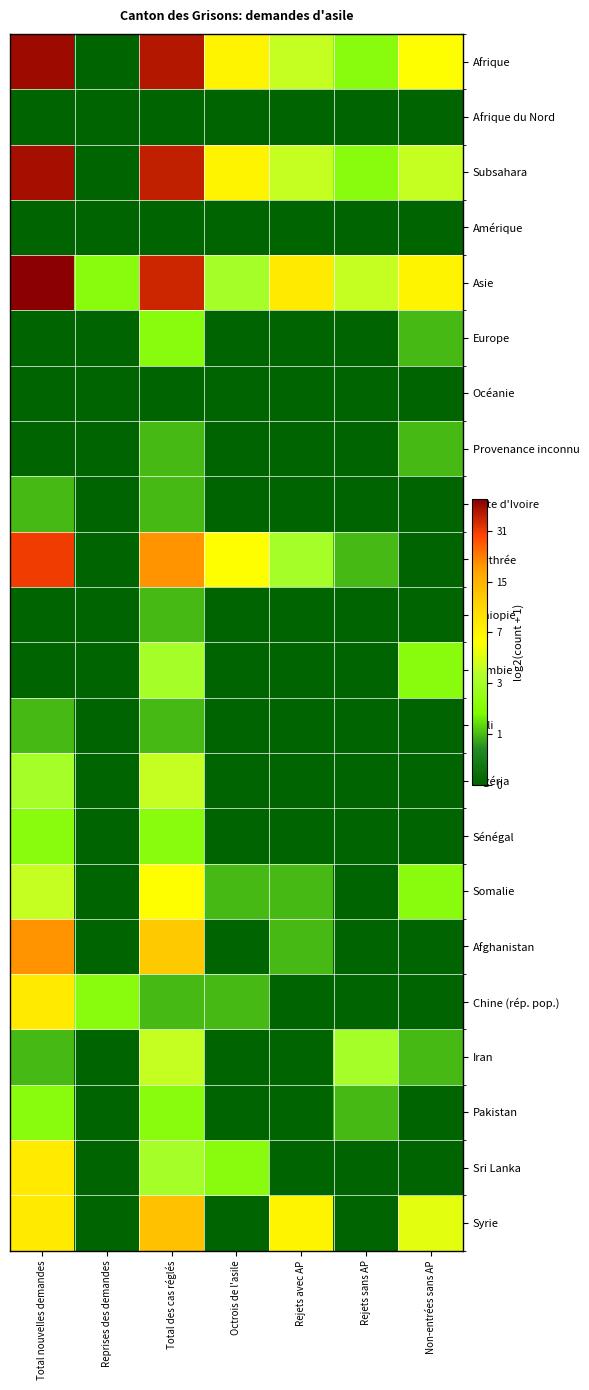

Reading left to right, transcribe all the data shown in this chart.

Afrique: Total nouvelles demandes=5.5	Reprises des demandes=0.0	Total des cas réglés=5.4	Octrois de l'asile=3.0	Rejets avec AP=2.3	Rejets sans AP=1.6	Non-entrées sans AP=2.8
Afrique du Nord: Total nouvelles demandes=0.0	Reprises des demandes=0.0	Total des cas réglés=0.0	Octrois de l'asile=0.0	Rejets avec AP=0.0	Rejets sans AP=0.0	Non-entrées sans AP=0.0
Subsahara: Total nouvelles demandes=5.5	Reprises des demandes=0.0	Total des cas réglés=5.3	Octrois de l'asile=3.0	Rejets avec AP=2.3	Rejets sans AP=1.6	Non-entrées sans AP=2.3
Amérique: Total nouvelles demandes=0.0	Reprises des demandes=0.0	Total des cas réglés=0.0	Octrois de l'asile=0.0	Rejets avec AP=0.0	Rejets sans AP=0.0	Non-entrées sans AP=0.0
Asie: Total nouvelles demandes=5.6	Reprises des demandes=1.6	Total des cas réglés=5.2	Octrois de l'asile=2.0	Rejets avec AP=3.2	Rejets sans AP=2.3	Non-entrées sans AP=3.0
Europe: Total nouvelles demandes=0.0	Reprises des demandes=0.0	Total des cas réglés=1.6	Octrois de l'asile=0.0	Rejets avec AP=0.0	Rejets sans AP=0.0	Non-entrées sans AP=1.0
Océanie: Total nouvelles demandes=0.0	Reprises des demandes=0.0	Total des cas réglés=0.0	Octrois de l'asile=0.0	Rejets avec AP=0.0	Rejets sans AP=0.0	Non-entrées sans AP=0.0
Provenance inconnu: Total nouvelles demandes=0.0	Reprises des demandes=0.0	Total des cas réglés=1.0	Octrois de l'asile=0.0	Rejets avec AP=0.0	Rejets sans AP=0.0	Non-entrées sans AP=1.0
Côte d'Ivoire: Total nouvelles demandes=1.0	Reprises des demandes=0.0	Total des cas réglés=1.0	Octrois de l'asile=0.0	Rejets avec AP=0.0	Rejets sans AP=0.0	Non-entrées sans AP=0.0
Erythrée: Total nouvelles demandes=5.0	Reprises des demandes=0.0	Total des cas réglés=4.3	Octrois de l'asile=2.8	Rejets avec AP=2.0	Rejets sans AP=1.0	Non-entrées sans AP=0.0
Ethiopie: Total nouvelles demandes=0.0	Reprises des demandes=0.0	Total des cas réglés=1.0	Octrois de l'asile=0.0	Rejets avec AP=0.0	Rejets sans AP=0.0	Non-entrées sans AP=0.0
Gambie: Total nouvelles demandes=0.0	Reprises des demandes=0.0	Total des cas réglés=2.0	Octrois de l'asile=0.0	Rejets avec AP=0.0	Rejets sans AP=0.0	Non-entrées sans AP=1.6
Mali: Total nouvelles demandes=1.0	Reprises des demandes=0.0	Total des cas réglés=1.0	Octrois de l'asile=0.0	Rejets avec AP=0.0	Rejets sans AP=0.0	Non-entrées sans AP=0.0
Nigéria: Total nouvelles demandes=2.0	Reprises des demandes=0.0	Total des cas réglés=2.3	Octrois de l'asile=0.0	Rejets avec AP=0.0	Rejets sans AP=0.0	Non-entrées sans AP=0.0
Sénégal: Total nouvelles demandes=1.6	Reprises des demandes=0.0	Total des cas réglés=1.6	Octrois de l'asile=0.0	Rejets avec AP=0.0	Rejets sans AP=0.0	Non-entrées sans AP=0.0
Somalie: Total nouvelles demandes=2.3	Reprises des demandes=0.0	Total des cas réglés=2.8	Octrois de l'asile=1.0	Rejets avec AP=1.0	Rejets sans AP=0.0	Non-entrées sans AP=1.6
Afghanistan: Total nouvelles demandes=4.3	Reprises des demandes=0.0	Total des cas réglés=3.7	Octrois de l'asile=0.0	Rejets avec AP=1.0	Rejets sans AP=0.0	Non-entrées sans AP=0.0
Chine (rép. pop.): Total nouvelles demandes=3.2	Reprises des demandes=1.6	Total des cas réglés=1.0	Octrois de l'asile=1.0	Rejets avec AP=0.0	Rejets sans AP=0.0	Non-entrées sans AP=0.0
Iran: Total nouvelles demandes=1.0	Reprises des demandes=0.0	Total des cas réglés=2.3	Octrois de l'asile=0.0	Rejets avec AP=0.0	Rejets sans AP=2.0	Non-entrées sans AP=1.0
Pakistan: Total nouvelles demandes=1.6	Reprises des demandes=0.0	Total des cas réglés=1.6	Octrois de l'asile=0.0	Rejets avec AP=0.0	Rejets sans AP=1.0	Non-entrées sans AP=0.0
Sri Lanka: Total nouvelles demandes=3.2	Reprises des demandes=0.0	Total des cas réglés=2.0	Octrois de l'asile=1.6	Rejets avec AP=0.0	Rejets sans AP=0.0	Non-entrées sans AP=0.0
Syrie: Total nouvelles demandes=3.2	Reprises des demandes=0.0	Total des cas réglés=3.8	Octrois de l'asile=0.0	Rejets avec AP=3.0	Rejets sans AP=0.0	Non-entrées sans AP=2.6